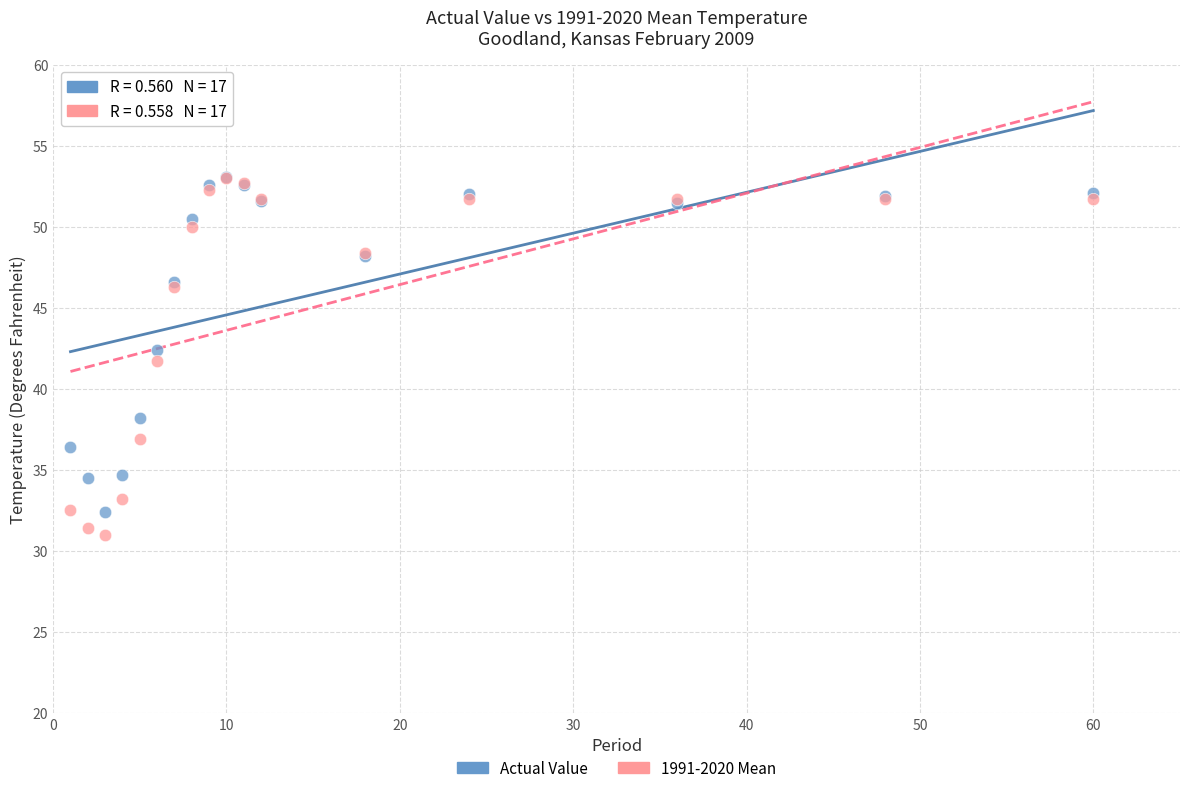

What are all the series names shown in the legend?

Actual Value, 1991-2020 Mean